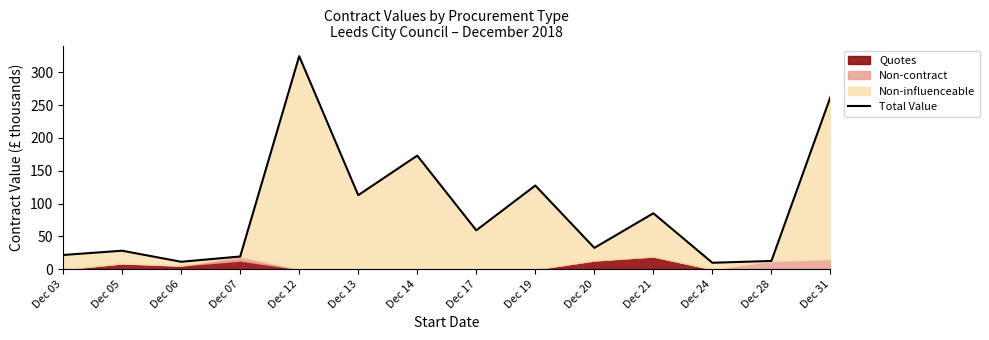

How many data points are above 59?

7